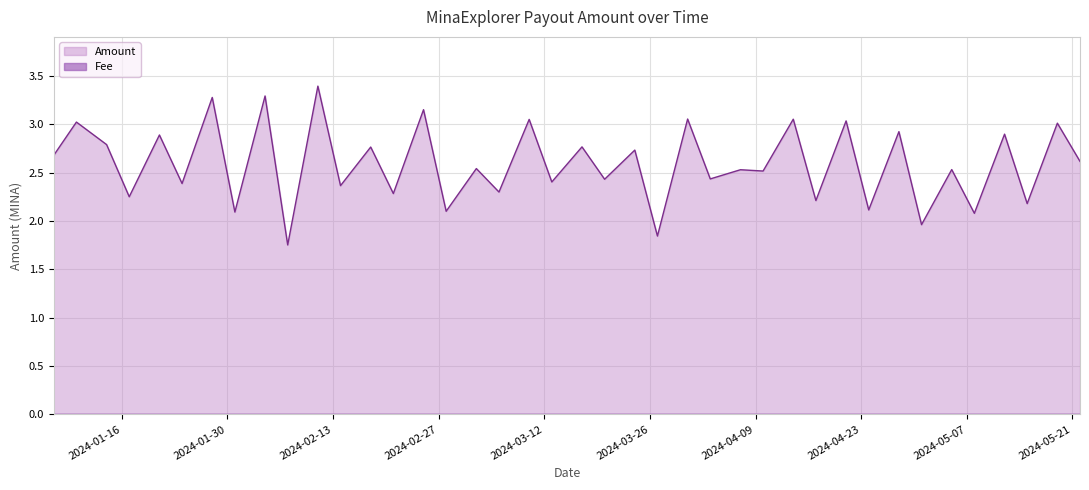

Is it true that the value at 2024-03-10 is 4.9?

False